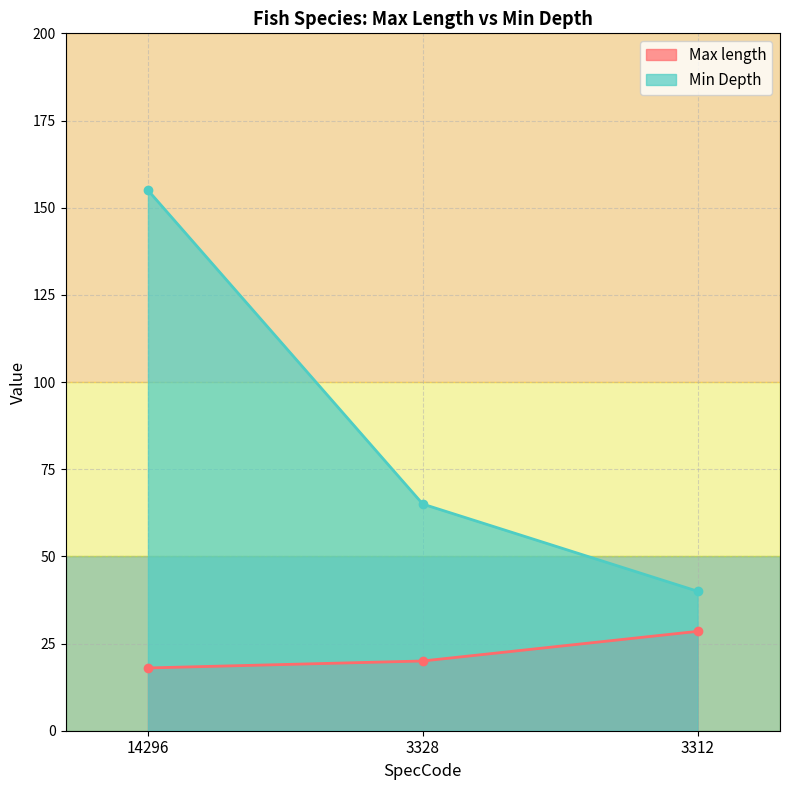

Reading left to right, transcribe all the data shown in this chart.

Max length: 14296=18.0	3328=20.0	3312=28.5
Min Depth: 14296=155.0	3328=65.0	3312=40.0